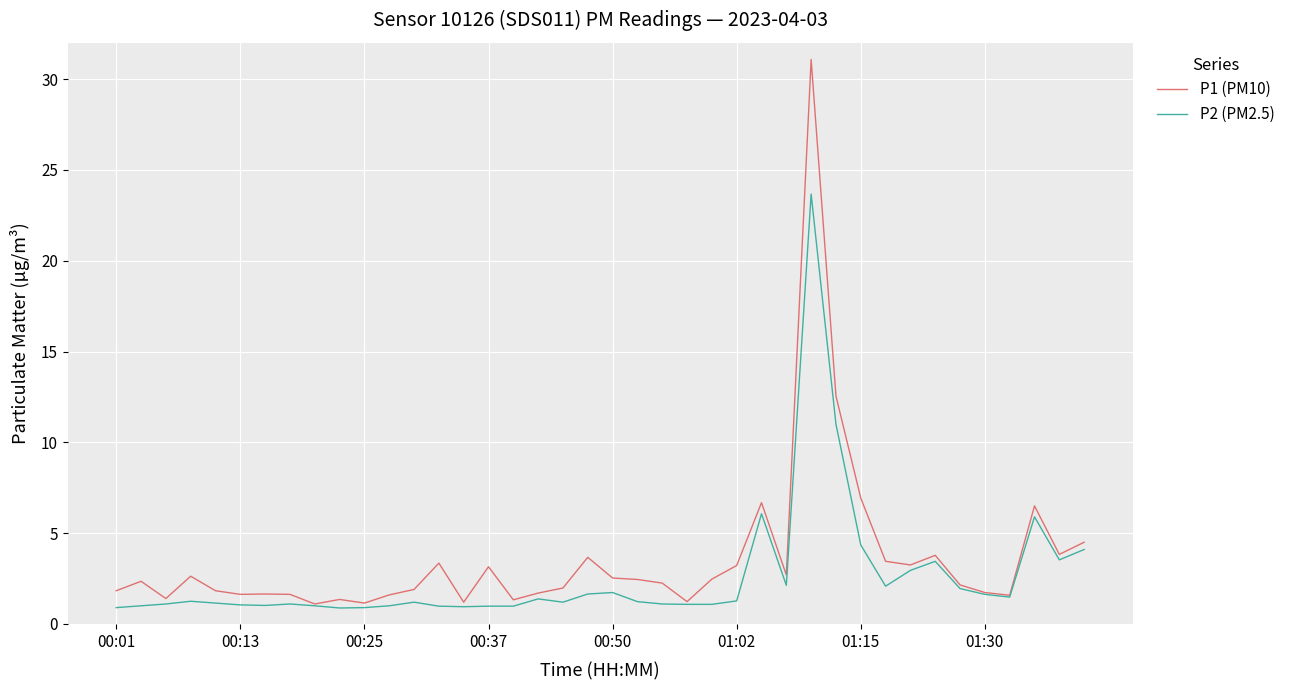

Which series has the largest range (max minus min)?

P1 (PM10)